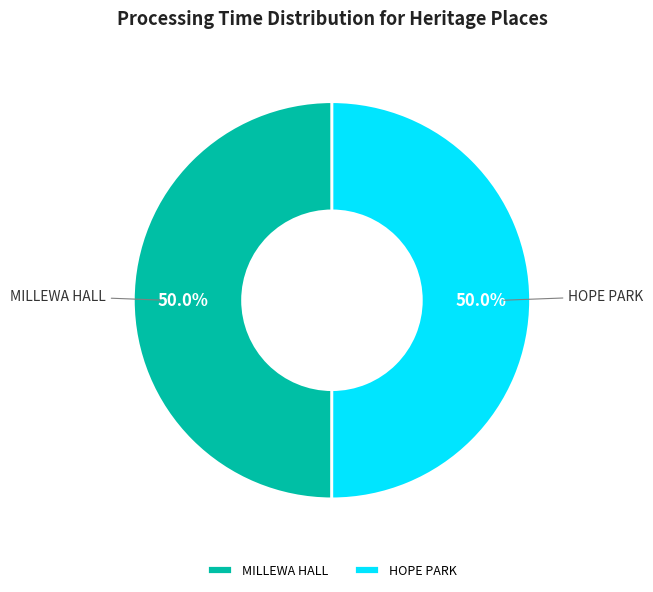

How many segments does this pie chart have?

2